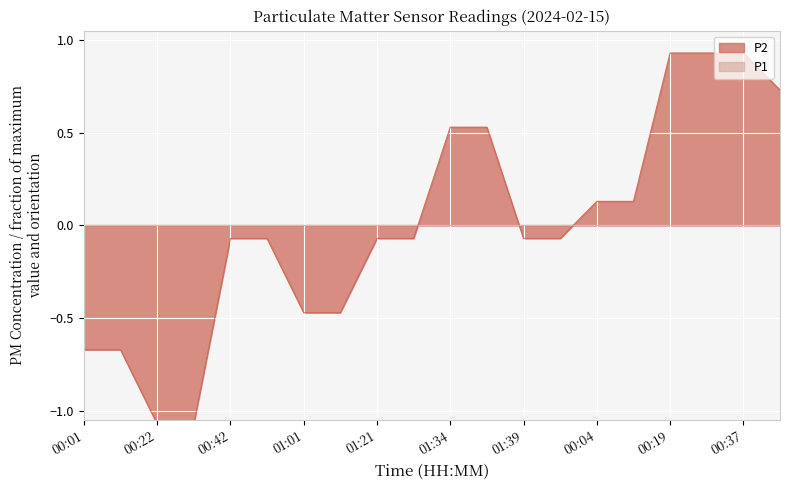

Rank the categories by value from lowest to highest.

00:22, 00:32, 00:01, 00:09, 01:01, 01:11, 00:42, 00:50, 01:21, 01:29, 01:39, 01:42, 00:04, 00:14, 01:34, 01:37, 00:45, 00:19, 00:27, 00:37